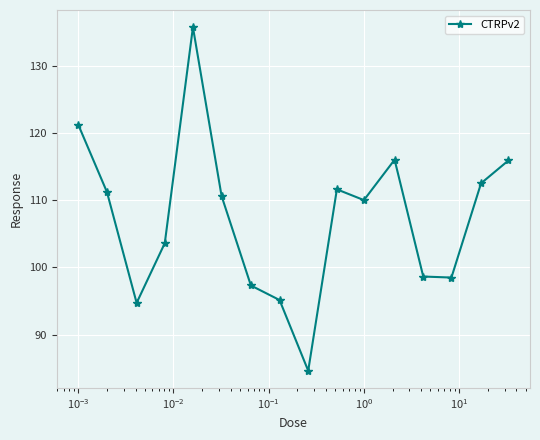

What is the smallest value displayed?

84.6